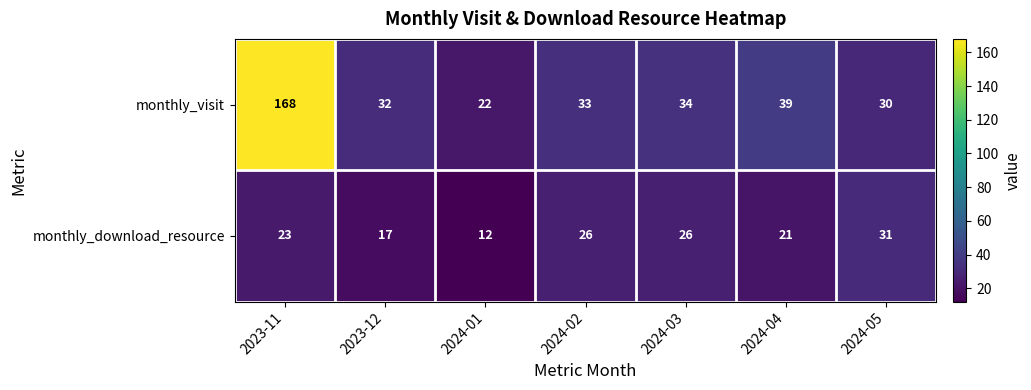

How many categories are shown in the chart?

7